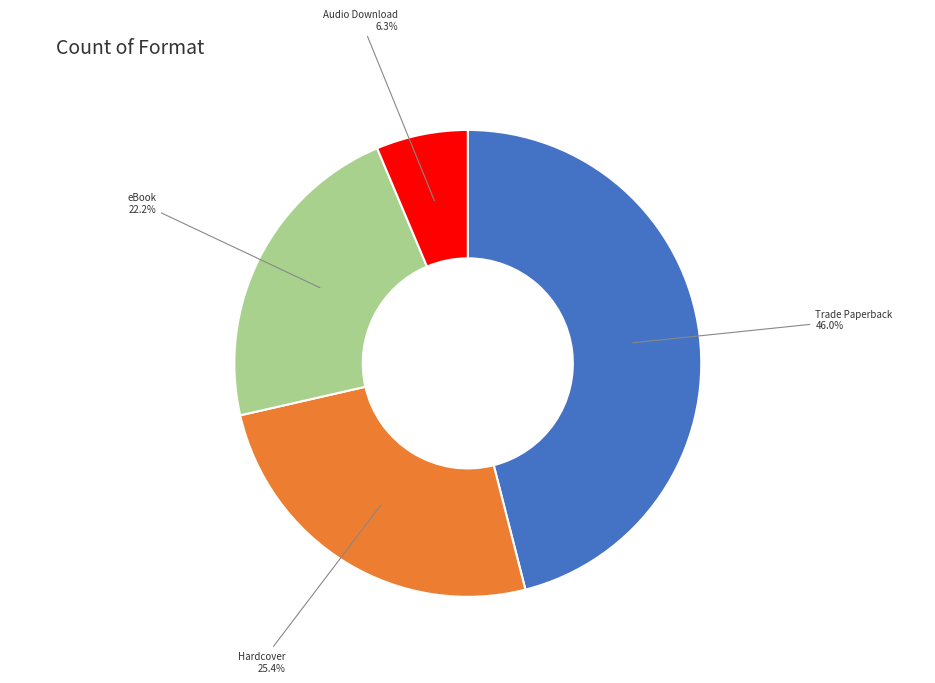

To the nearest percent, what percentage of the pie is Trade Paperback?

46%